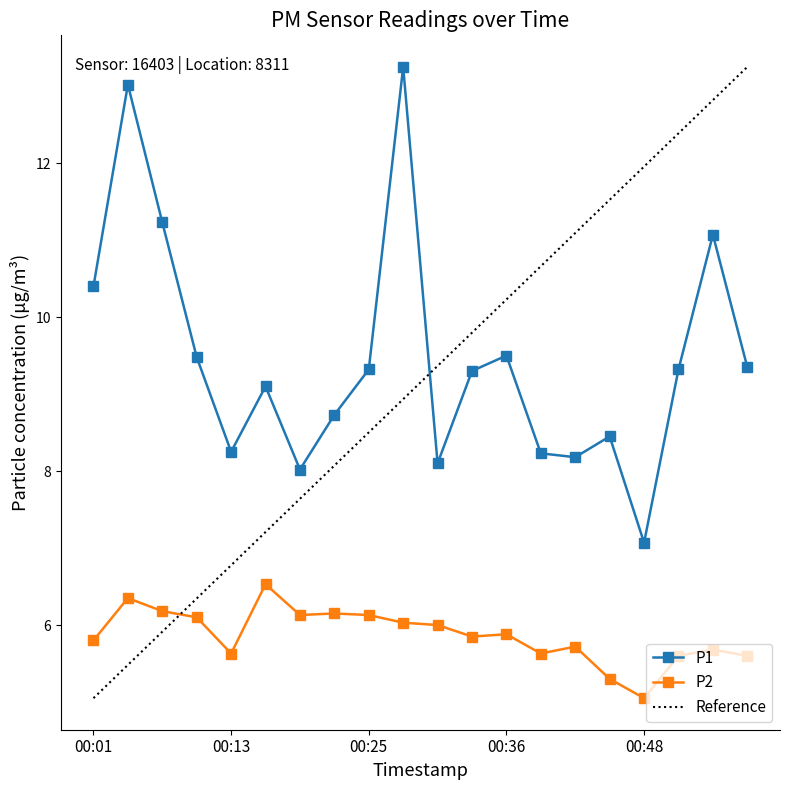

True or false: P2 has more than 1 interior local peaks.

True